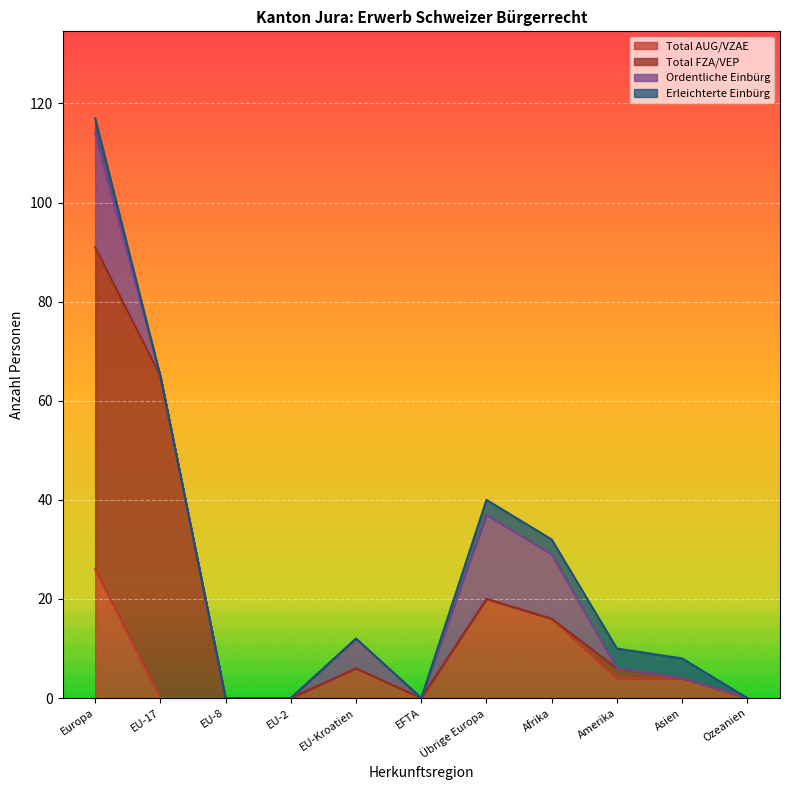

What position from the left is Amerika?

9